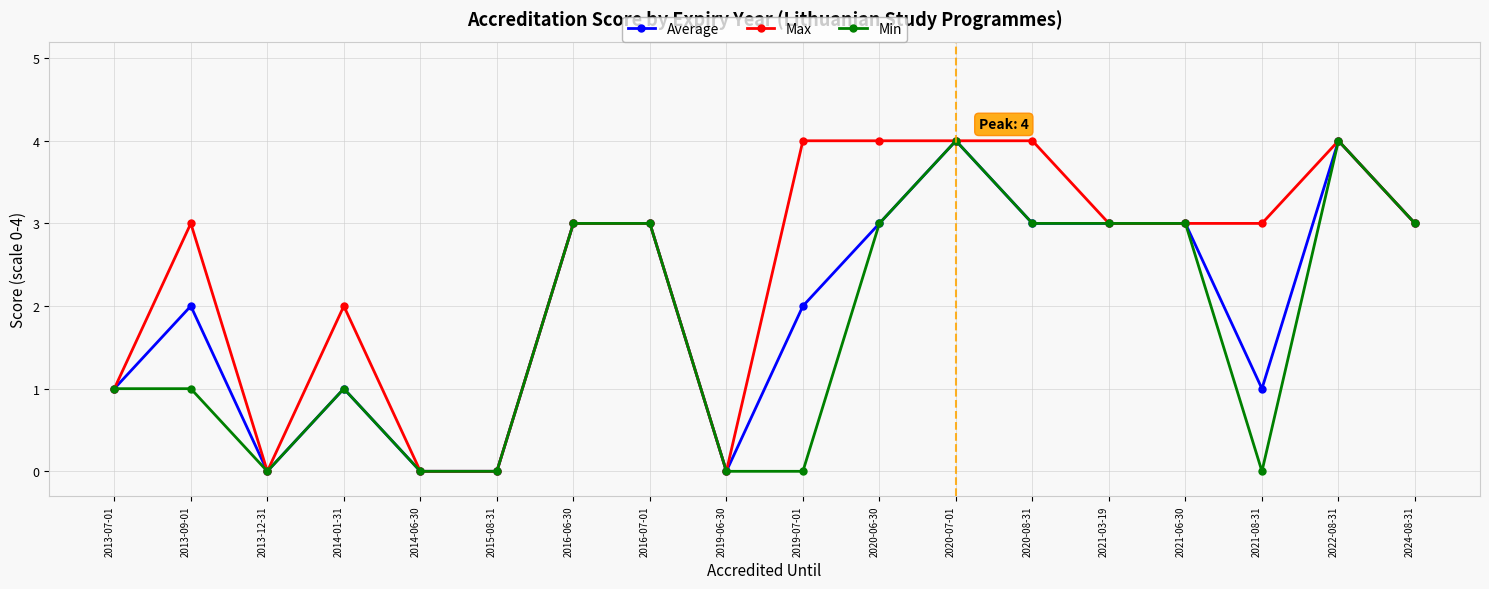

Rank the series by their average value, from highest to lowest.

Max, Average, Min